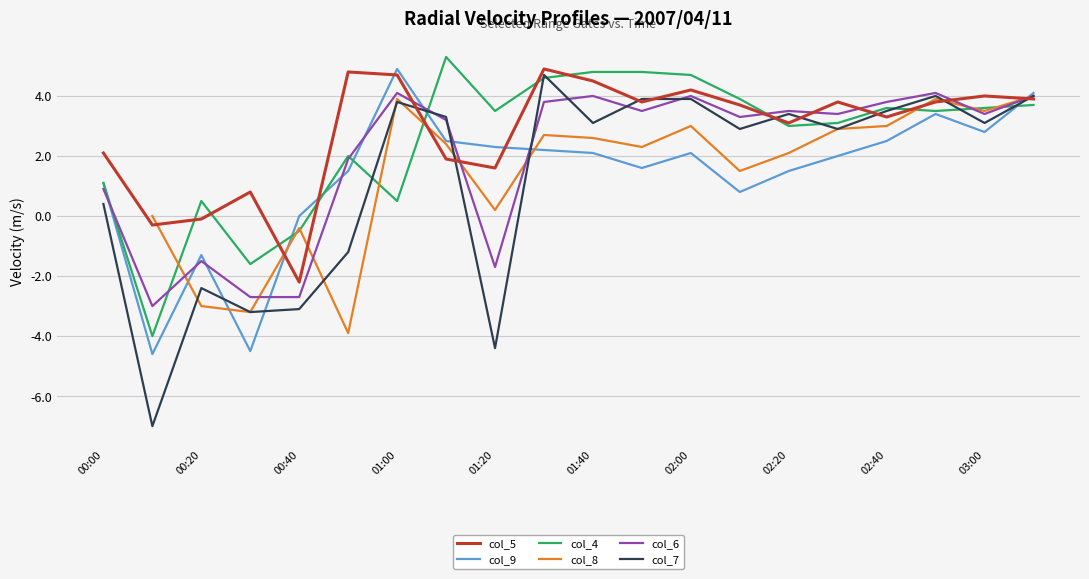

The value of col_4 at 02:40 is 2.2. True or false?

False